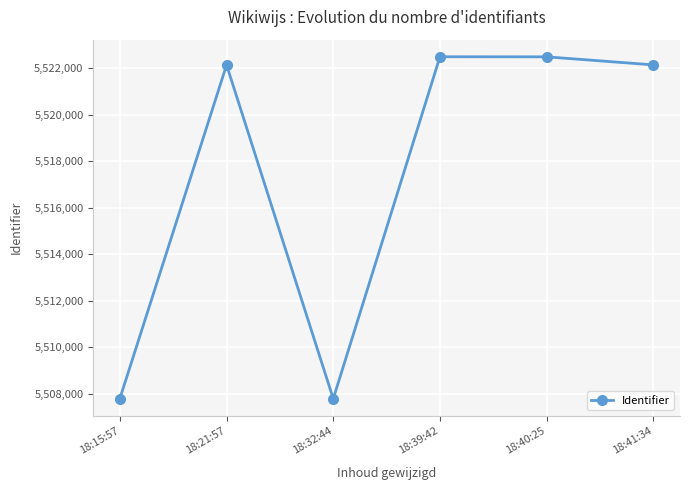

At which label does the data first exceed 5522138?

18:39:42